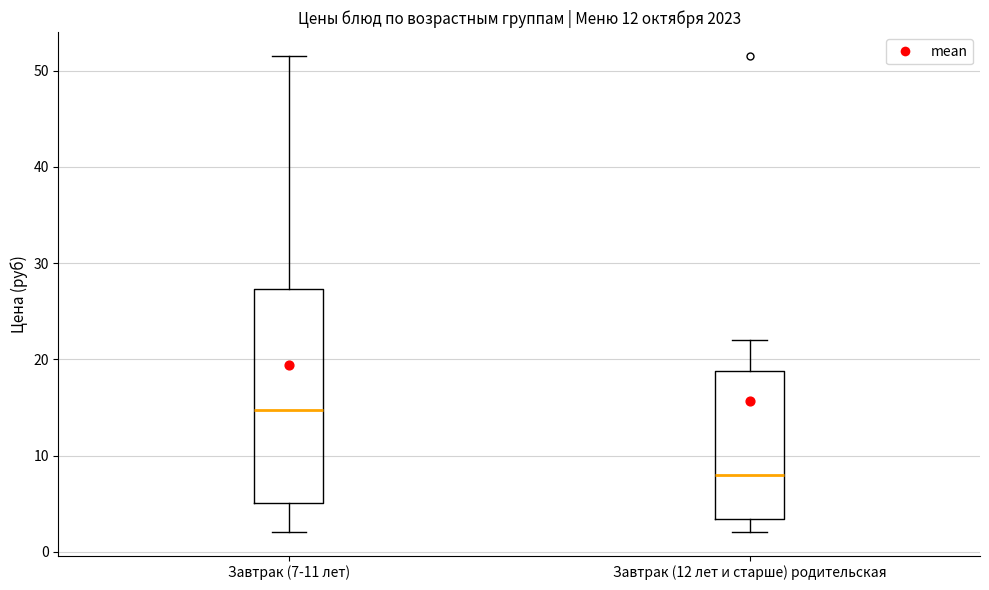

Reading left to right, transcribe this box plot: for each box, give where its median line is, the range the box spans, and where its two whiskers end, as read against the y-axis. The values are not printed on the chart, so give them approximately, as read against the axis.

Завтрак (7-11 лет): median 15, box 5 to 27, whiskers 2 to 52
Завтрак (12 лет и старше) родительская: median 8, box 3 to 19, whiskers 2 to 22